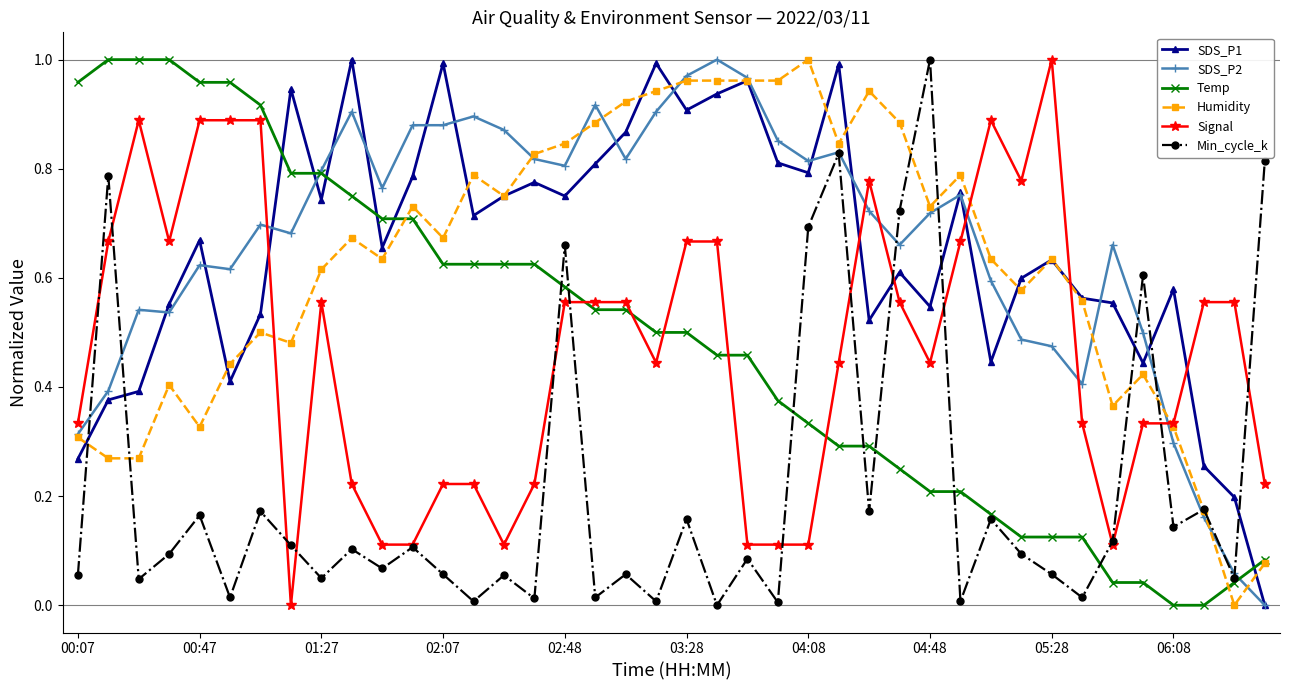

True or false: Signal has more than 0 points higher than both neighbors.

True